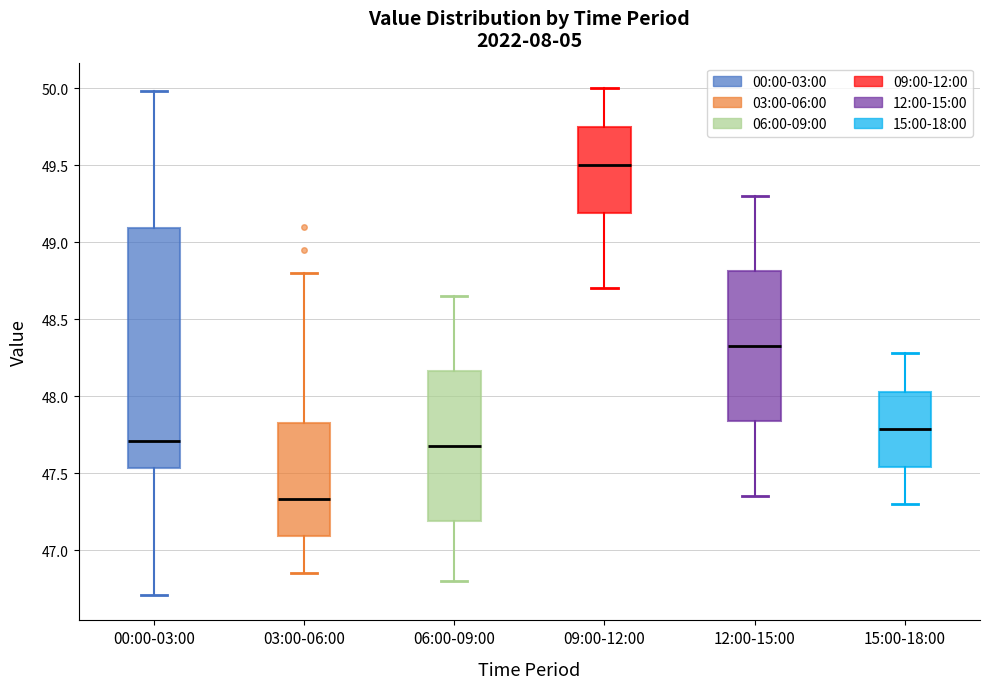

Reading left to right, read every box against the y-axis: the position of its median line, the range the box covers, and the ends of its whiskers. The values are not printed on the chart, so give them approximately, as read against the axis.

00:00-03:00: median 47.70, box 47.55 to 49.10, whiskers 46.70 to 50.00
03:00-06:00: median 47.35, box 47.10 to 47.85, whiskers 46.85 to 48.80
06:00-09:00: median 47.70, box 47.20 to 48.15, whiskers 46.80 to 48.65
09:00-12:00: median 49.50, box 49.20 to 49.75, whiskers 48.70 to 50.00
12:00-15:00: median 48.35, box 47.85 to 48.80, whiskers 47.35 to 49.30
15:00-18:00: median 47.80, box 47.55 to 48.05, whiskers 47.30 to 48.30